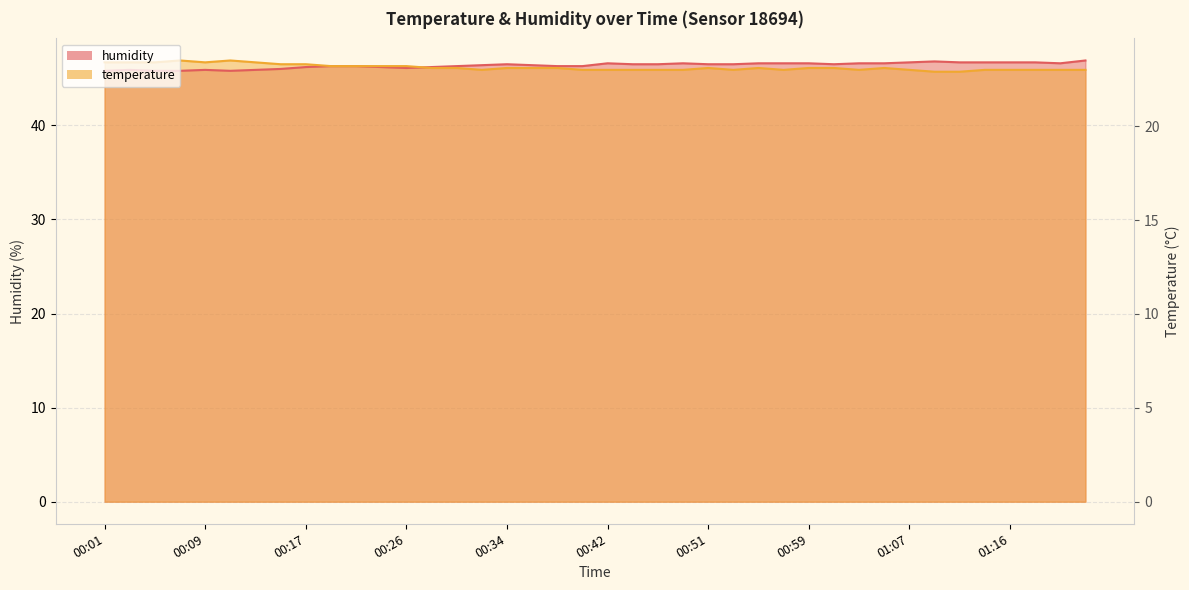

How many lines are shown in the chart?

2